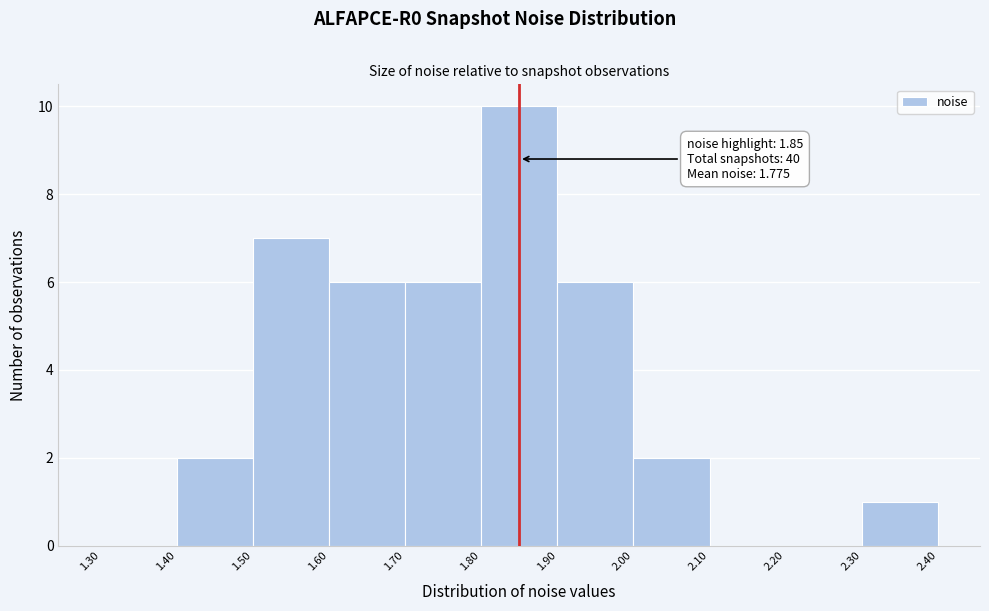

Which range on the x-axis has the tallest bar?

1.80 to 1.90